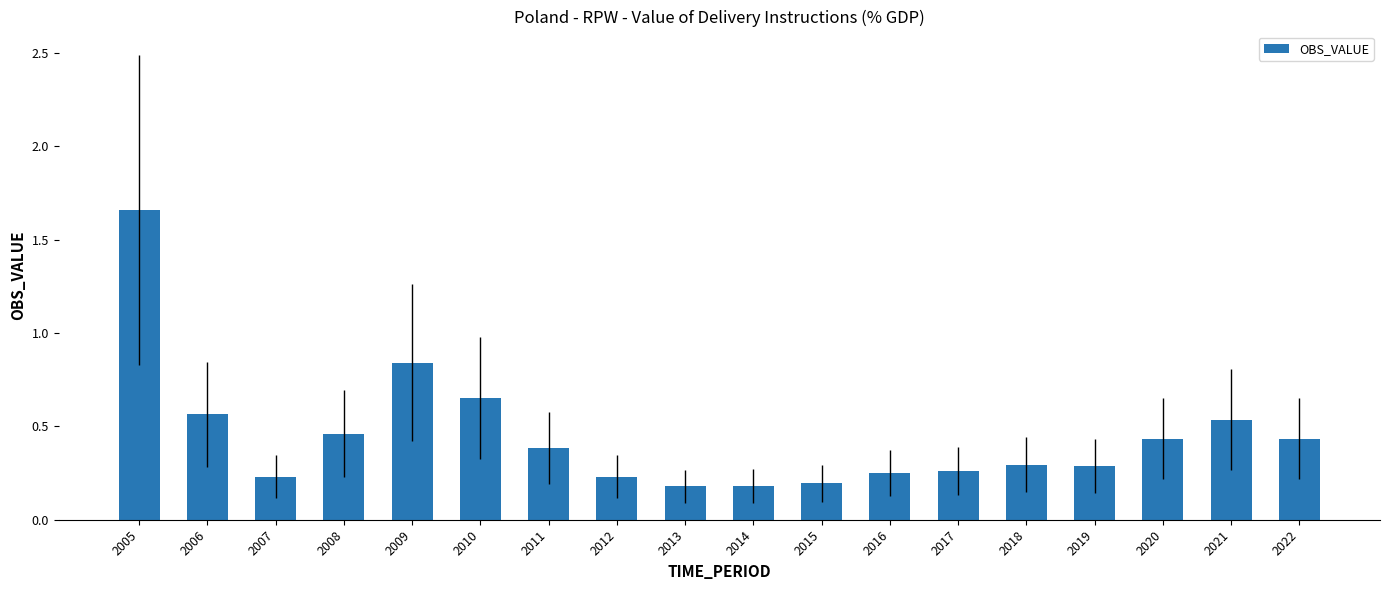

What is the sum of the values at 2016 and 2009?

1.1